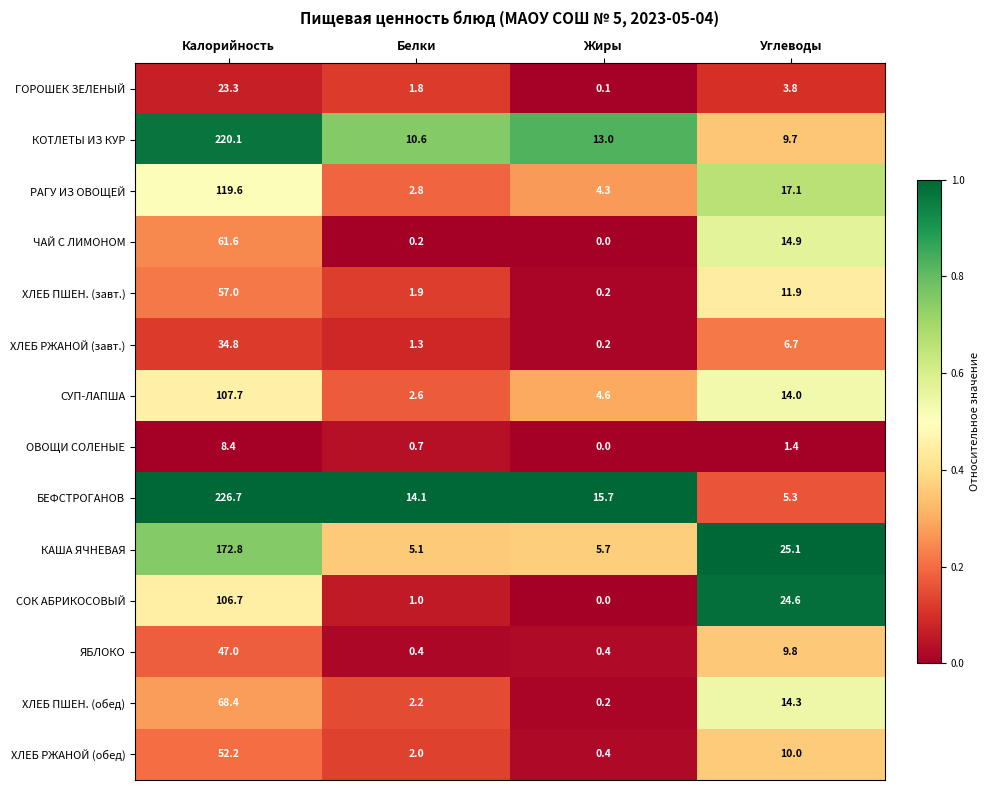

What is the total value across all series at Белки?

46.7